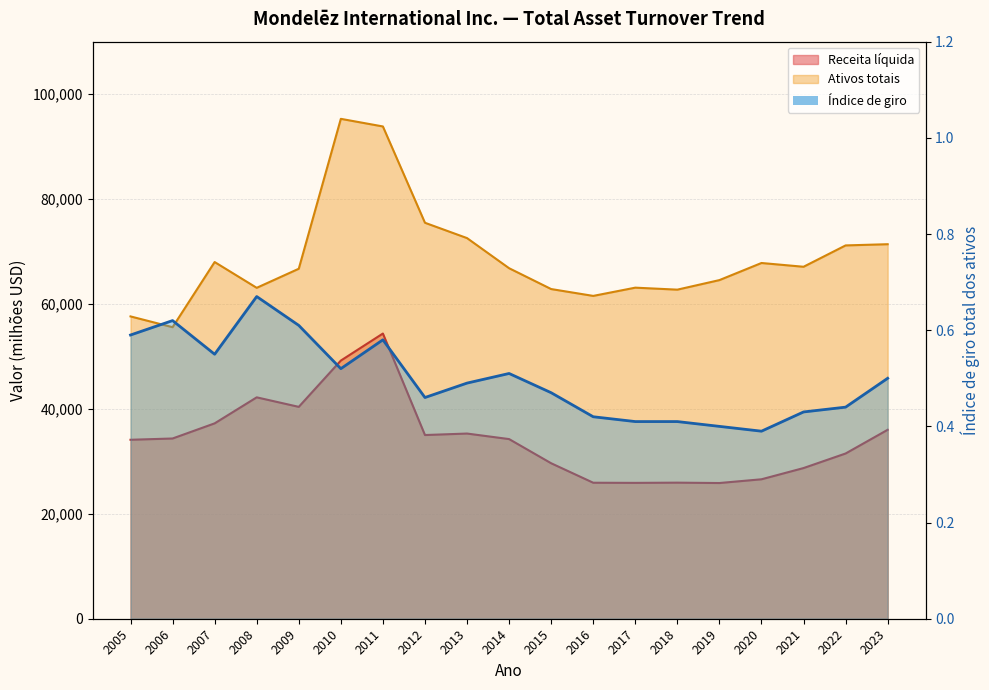

Reading right to left, extract all data points from this chart.

Receita líquida: 36016.0	31496.0	28720.0	26581.0	25868.0	25938.0	25896.0	25923.0	29636.0	34244.0	35299.0	35015.0	54365.0	49207.0	40386.0	42201.0	37241.0	34356.0	34113.0
Ativos totais: 71391.0	71161.0	67092.0	67810.0	64549.0	62729.0	63109.0	61538.0	62843.0	66815.0	72557.0	75478.0	93837.0	95289.0	66714.0	63078.0	67993.0	55574.0	57628.0
Índice de giro total dos ativos: 0.5	0.4	0.4	0.4	0.4	0.4	0.4	0.4	0.5	0.5	0.5	0.5	0.6	0.5	0.6	0.7	0.6	0.6	0.6